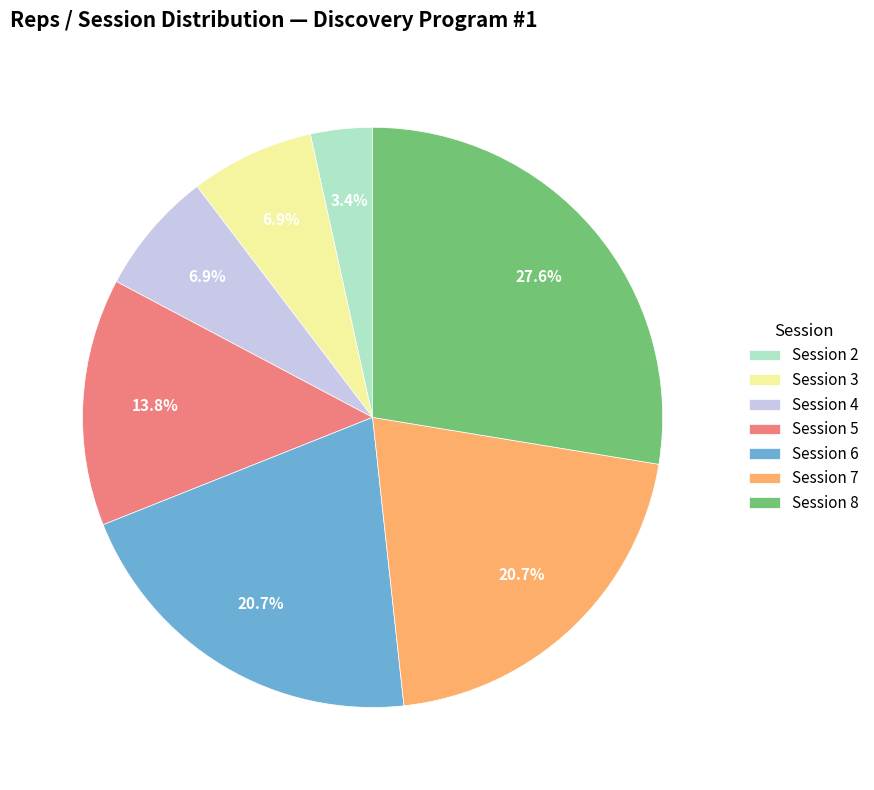

How many slices are in this pie chart?

7